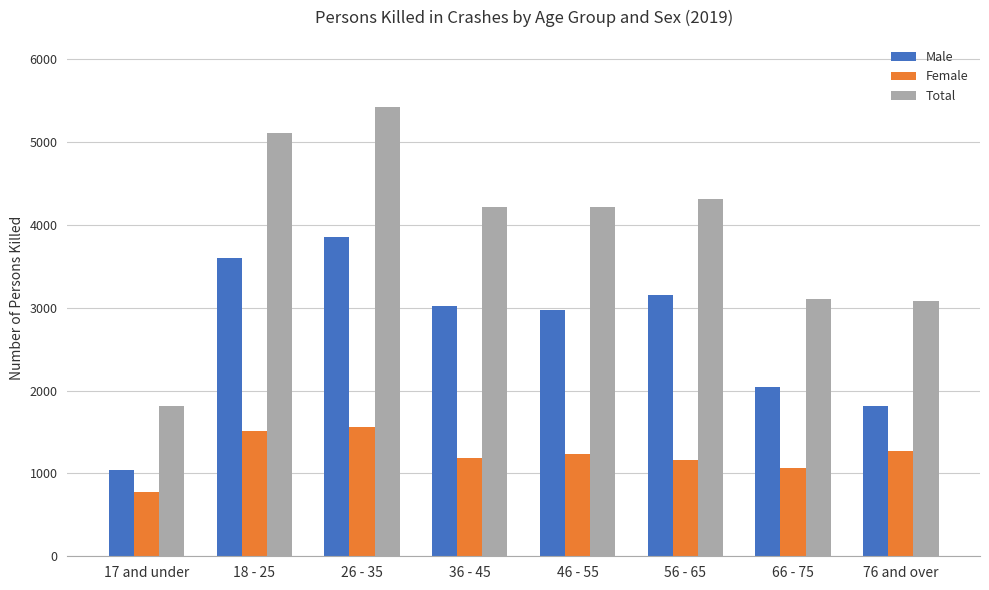

What is the difference between the Total values at 46 - 55 and 26 - 35?

1210